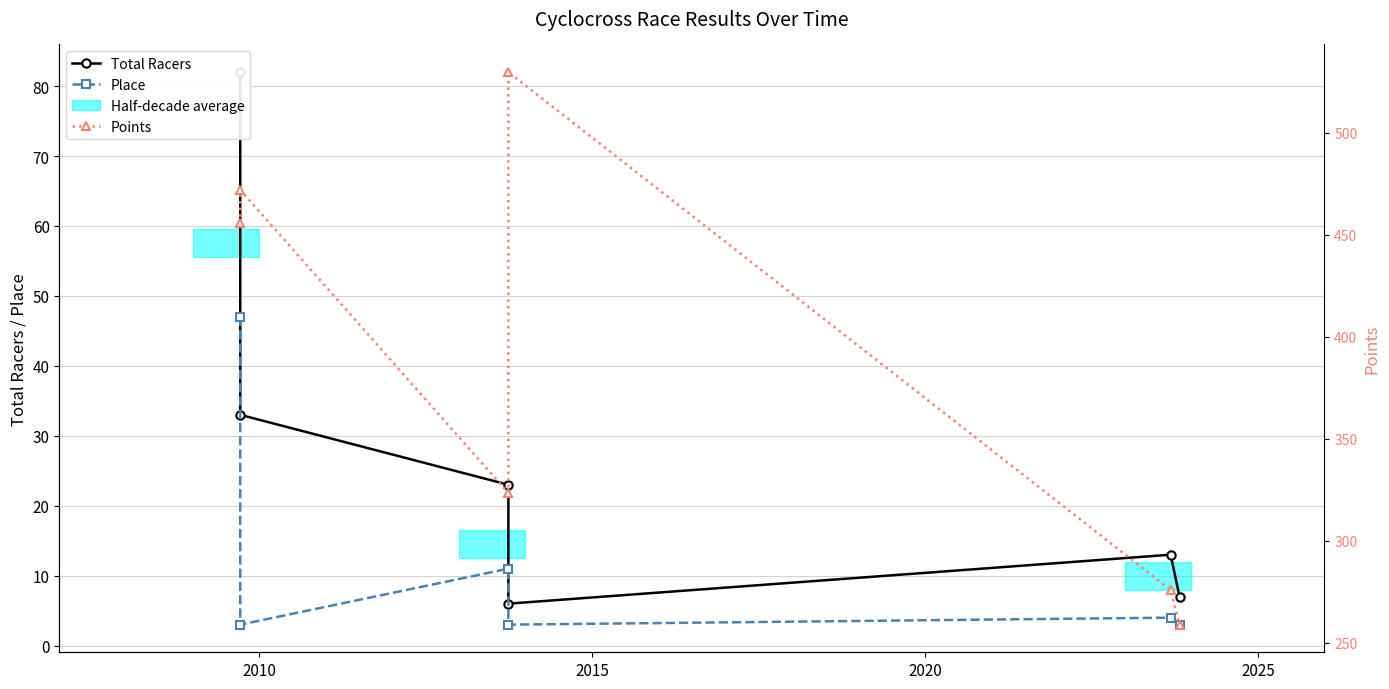

How many categories are shown in the chart?

6